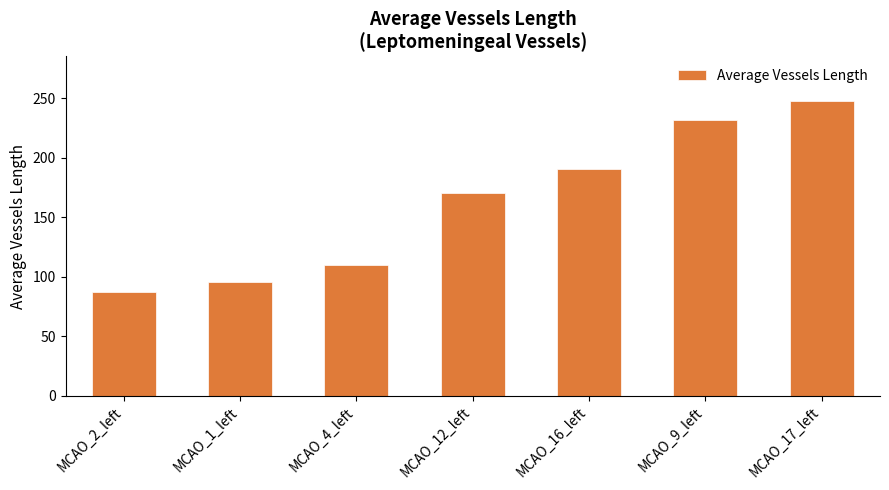

What is the difference between the values at MCAO_4_left and MCAO_2_left?

22.3